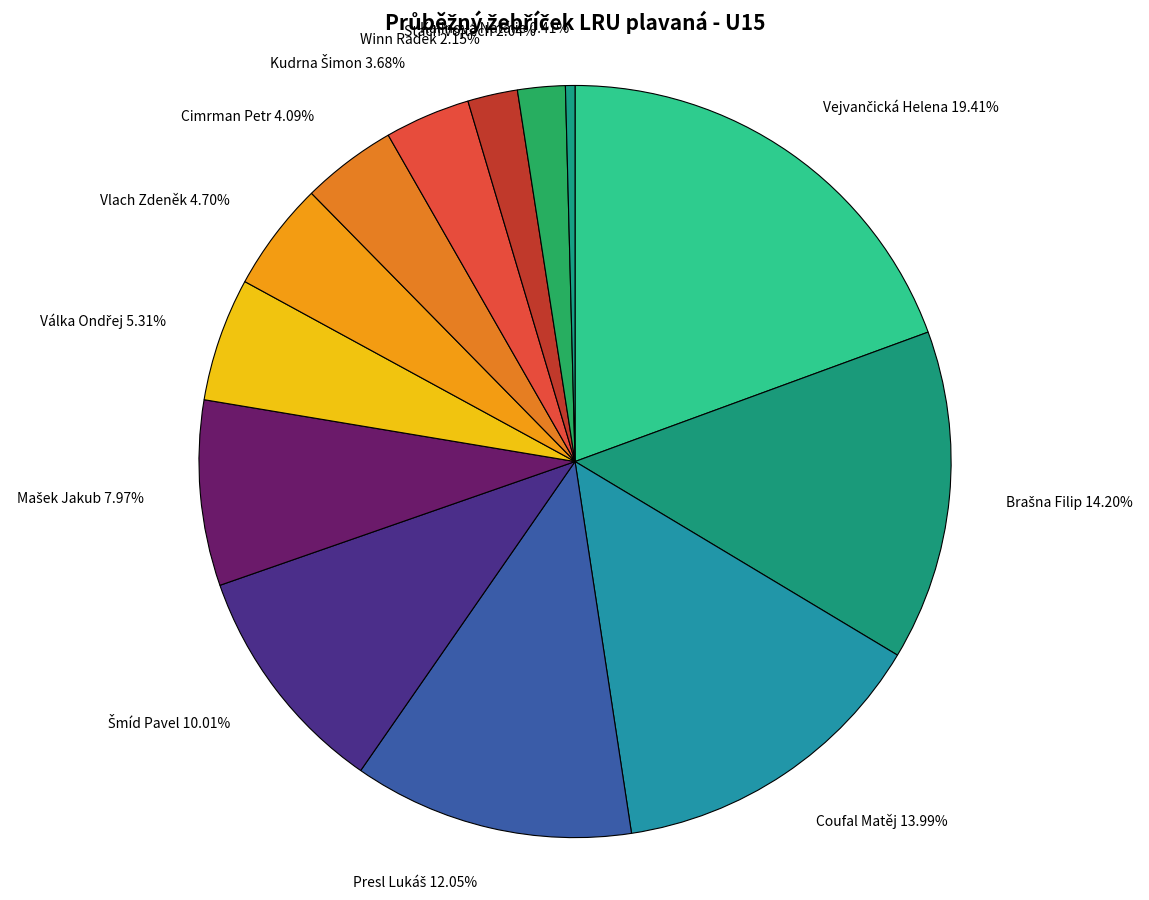

Is Vlach Zdeněk the majority of the pie?

No